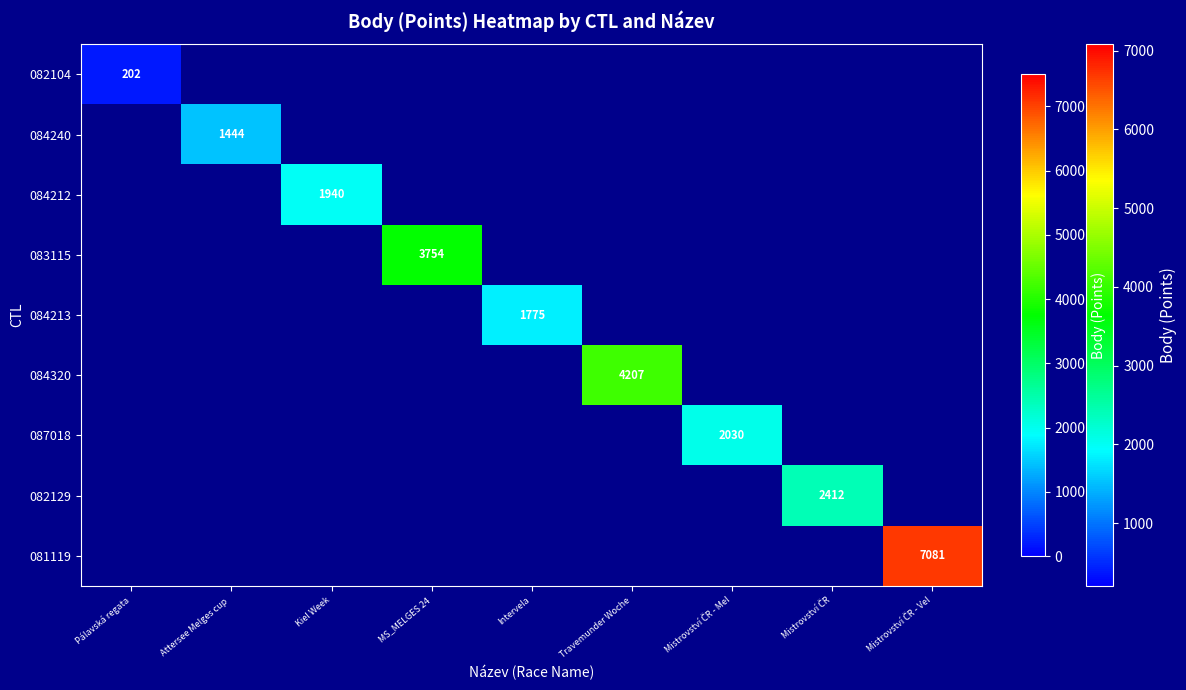

The 087018 series shows 1167.0 at Mistrovství ČR - Mel. True or false?

False